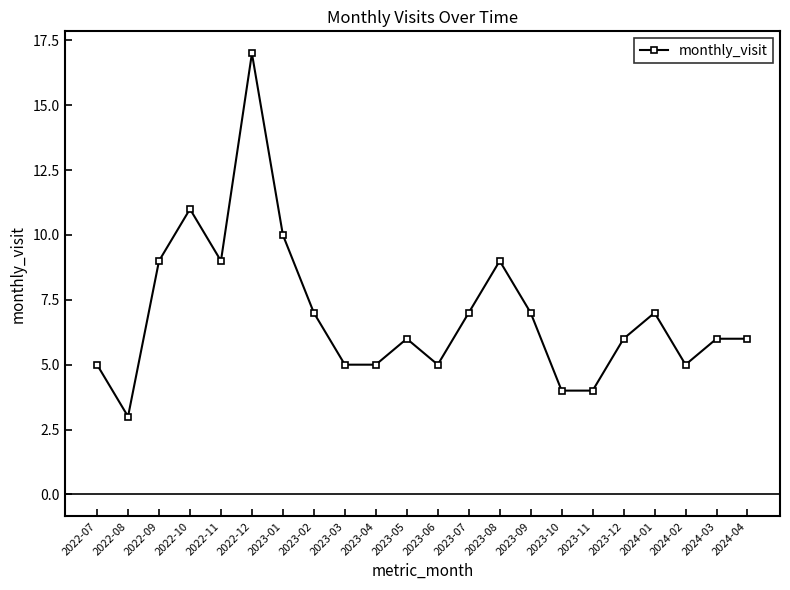

What is the value of the 9th point from the left?

5